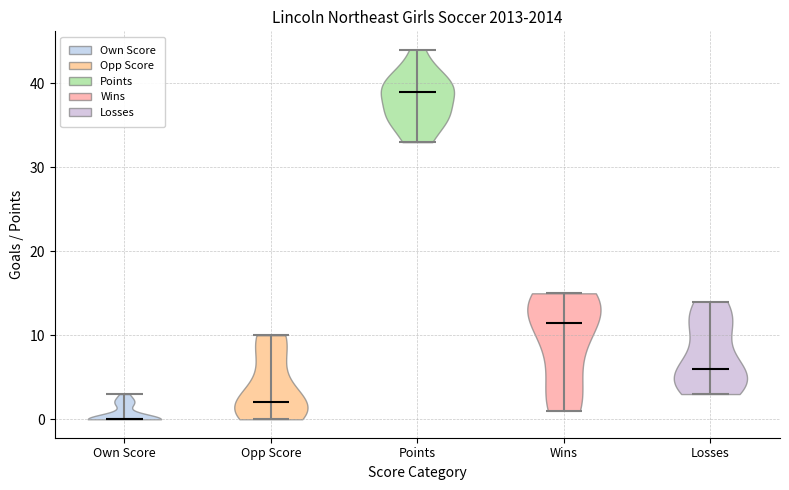

Reading left to right, read every violin against the y-axis: where its median line is, and the lowest and highest points it reaches. The values are not printed on the chart, so give them approximately, as read against the axis.

Own Score: median line 0, lowest point 0, highest point 3
Opp Score: median line 2, lowest point 0, highest point 10
Points: median line 39, lowest point 33, highest point 44
Wins: median line 12, lowest point 1, highest point 15
Losses: median line 6, lowest point 3, highest point 14